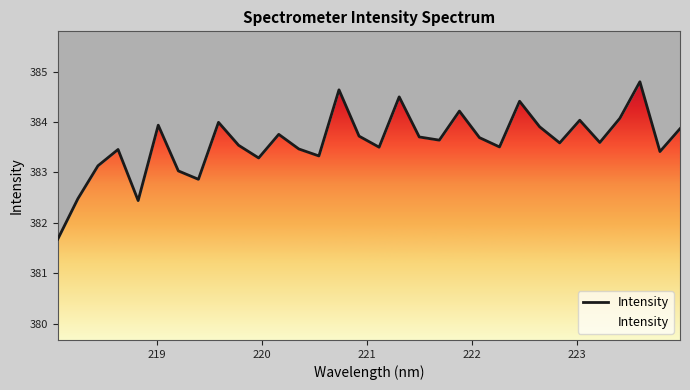

True or false: the data shows 191.1 at 23.

False